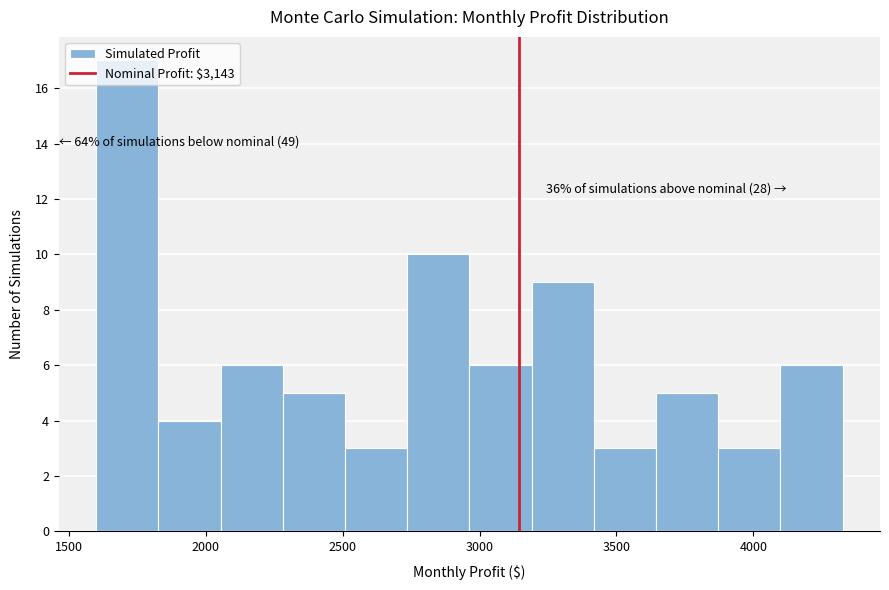

Which range on the x-axis has the tallest bar?

1600 to 1850